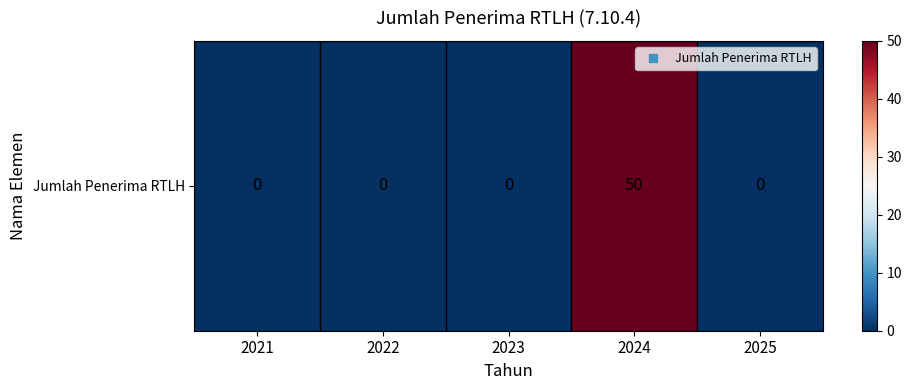

What is the sum of all values?

50